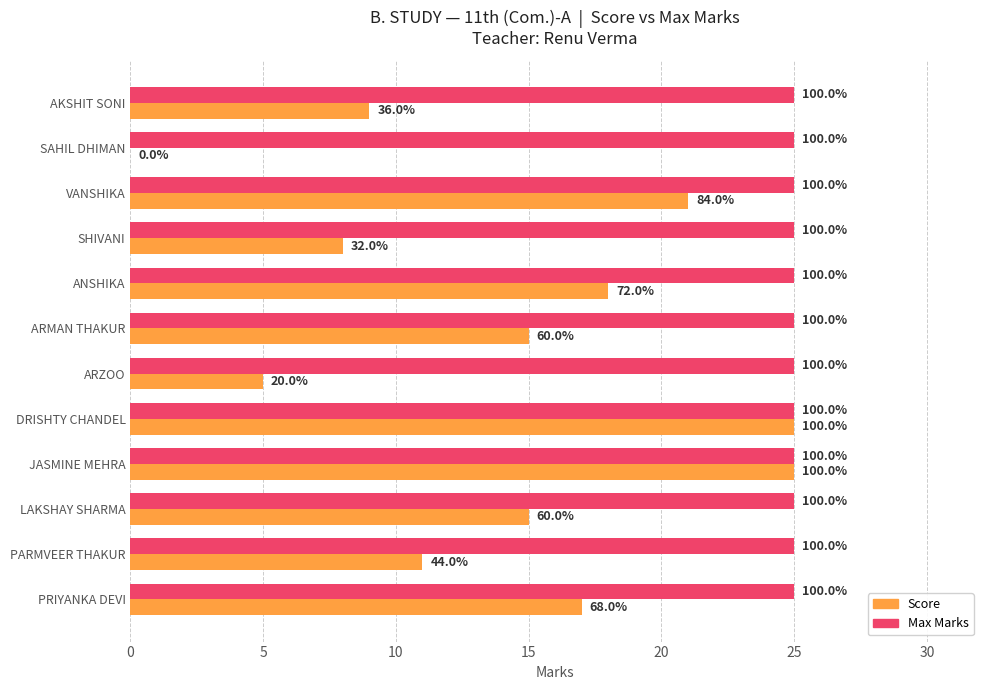

Is it true that Score equals 5.0 at 25?

True